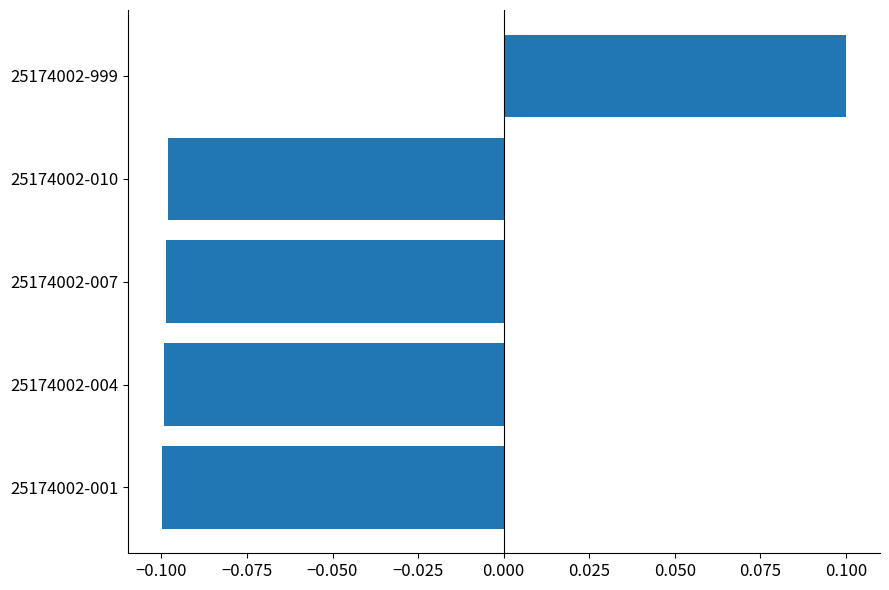

Reading top to bottom, transcribe all the data shown in this chart.

0.1	-0.1	-0.1	-0.1	-0.1